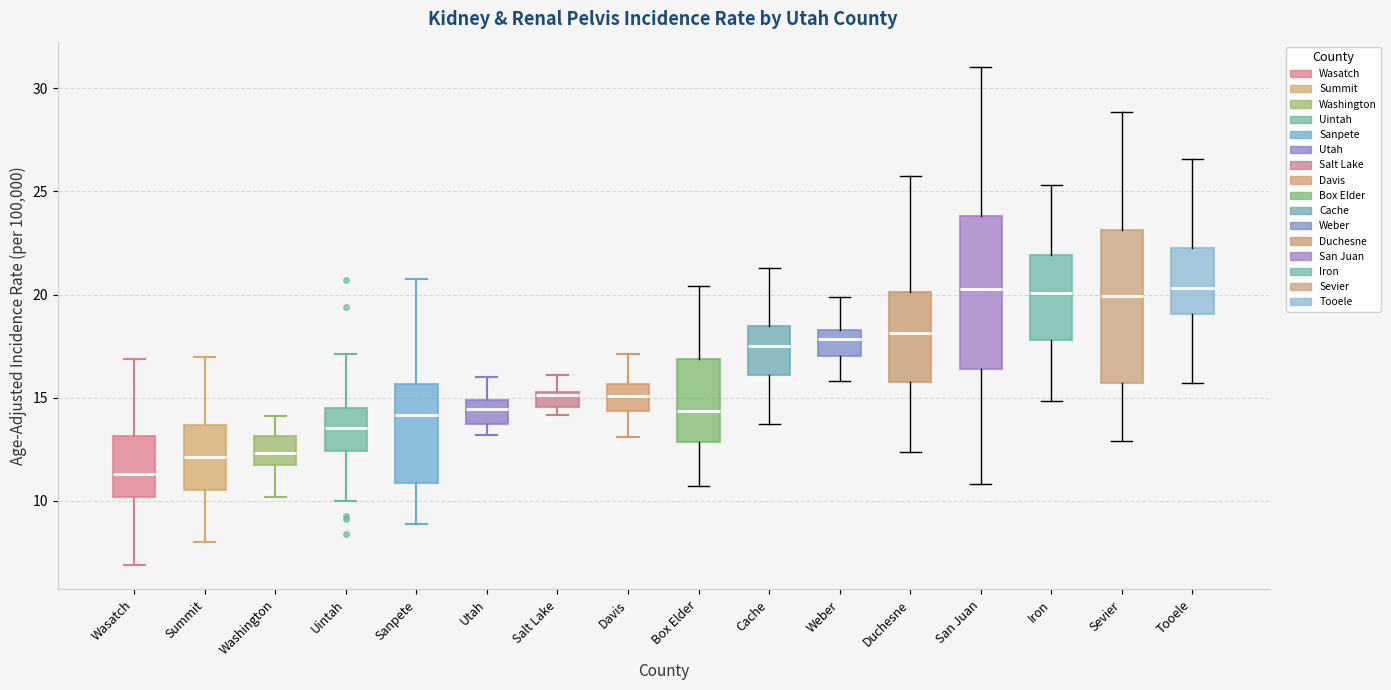

Reading left to right, transcribe this box plot: for each box, give where its median line is, the range the box spans, and where its two whiskers end, as read against the y-axis. The values are not printed on the chart, so give them approximately, as read against the axis.

Wasatch: median 11.5, box 10.0 to 13.0, whiskers 7.0 to 17.0
Summit: median 12.0, box 10.5 to 13.5, whiskers 8.0 to 17.0
Washington: median 12.5, box 11.5 to 13.0, whiskers 10.0 to 14.0
Uintah: median 13.5, box 12.5 to 14.5, whiskers 10.0 to 17.0
Sanpete: median 14.0, box 11.0 to 15.5, whiskers 9.0 to 20.5
Utah: median 14.5, box 13.5 to 15.0, whiskers 13.0 to 16.0
Salt Lake: median 15.0, box 14.5 to 15.5, whiskers 14.0 to 16.0
Davis: median 15.0, box 14.5 to 15.5, whiskers 13.0 to 17.0
Box Elder: median 14.5, box 13.0 to 17.0, whiskers 10.5 to 20.5
Cache: median 17.5, box 16.0 to 18.5, whiskers 13.5 to 21.5
Weber: median 18.0, box 17.0 to 18.5, whiskers 16.0 to 20.0
Duchesne: median 18.0, box 16.0 to 20.0, whiskers 12.5 to 25.5
San Juan: median 20.5, box 16.5 to 24.0, whiskers 11.0 to 31.0
Iron: median 20.0, box 18.0 to 22.0, whiskers 15.0 to 25.5
Sevier: median 20.0, box 15.5 to 23.0, whiskers 13.0 to 29.0
Tooele: median 20.5, box 19.0 to 22.0, whiskers 15.5 to 26.5